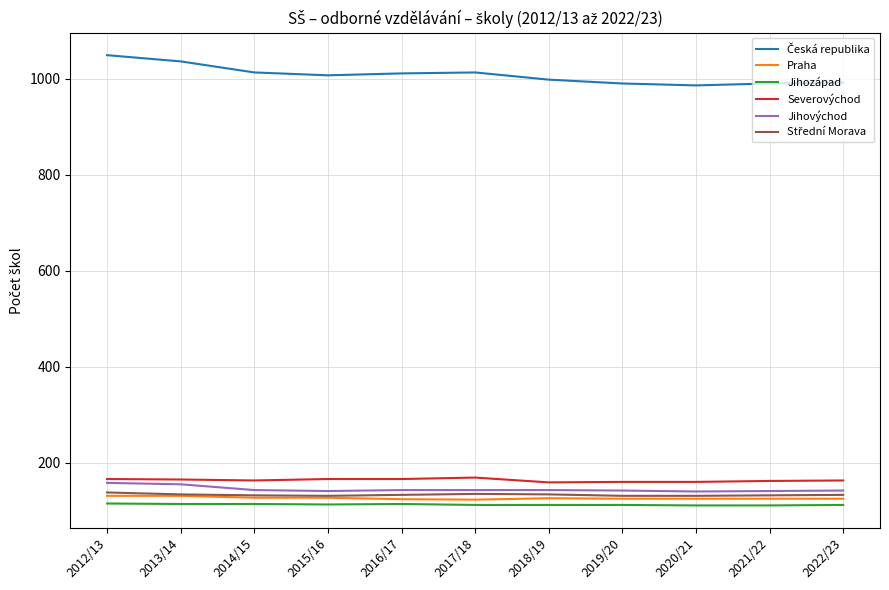

The value of Praha at 2015/16 is 47. True or false?

False